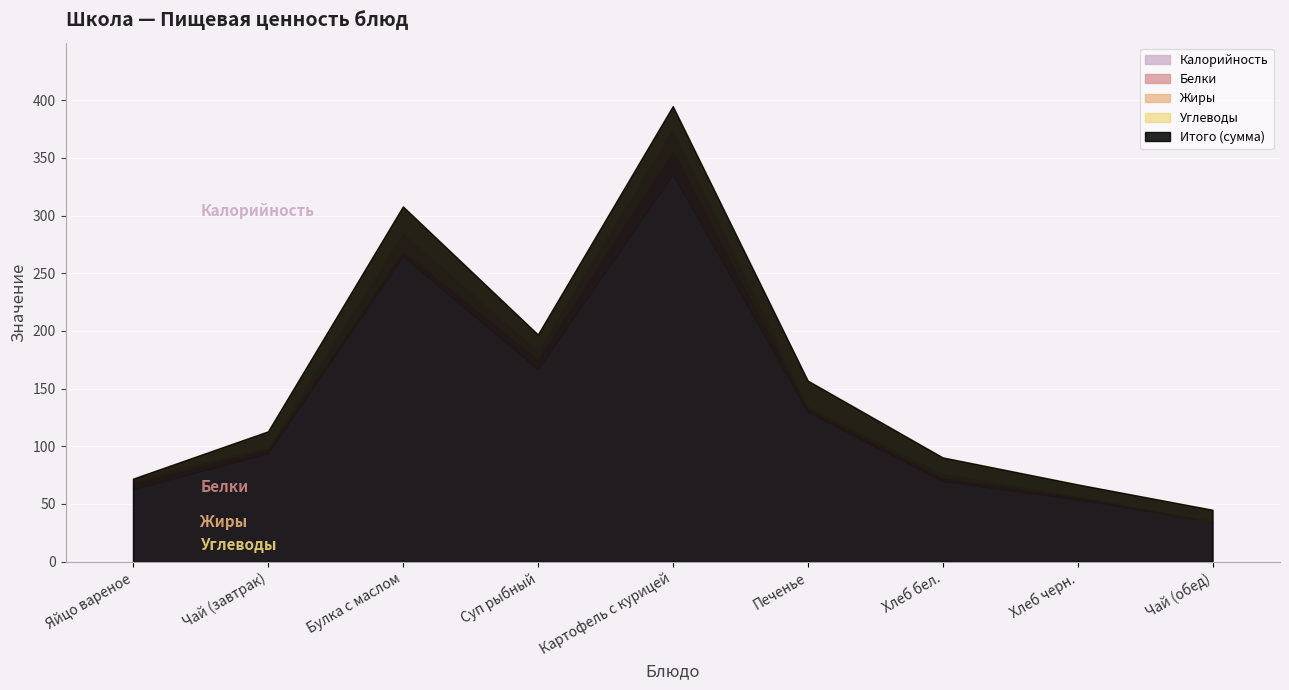

Where is the first local minimum for Калорийность?

Суп рыбный